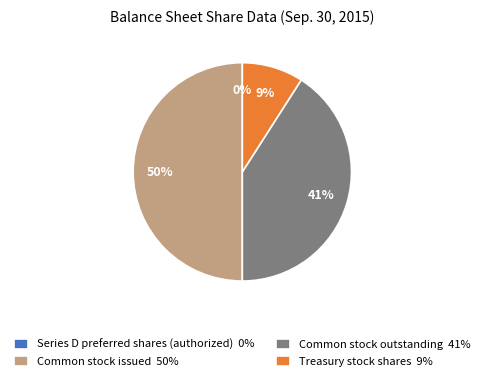

To the nearest percent, what is the difference between the largest and smallest slice percentages?

50%